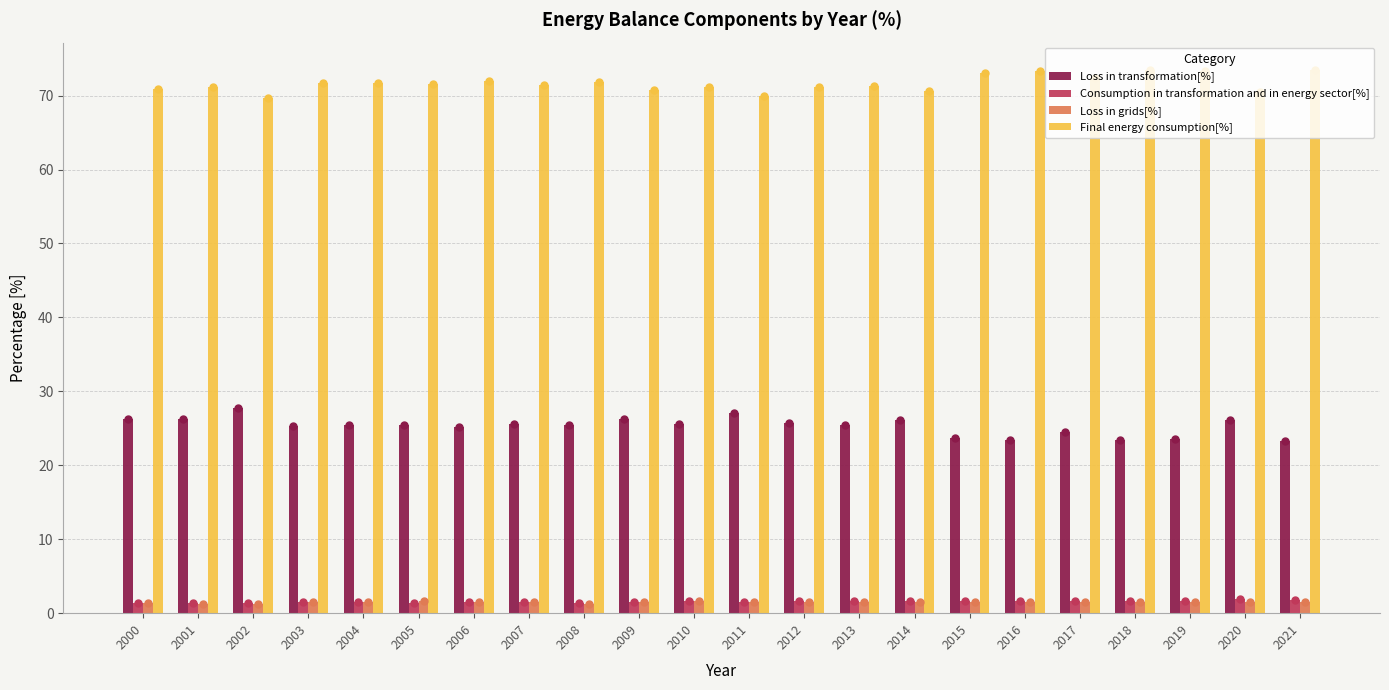

True or false: Consumption in transformation and in energy sector[%] has a value of 1.6 at 2018.

True